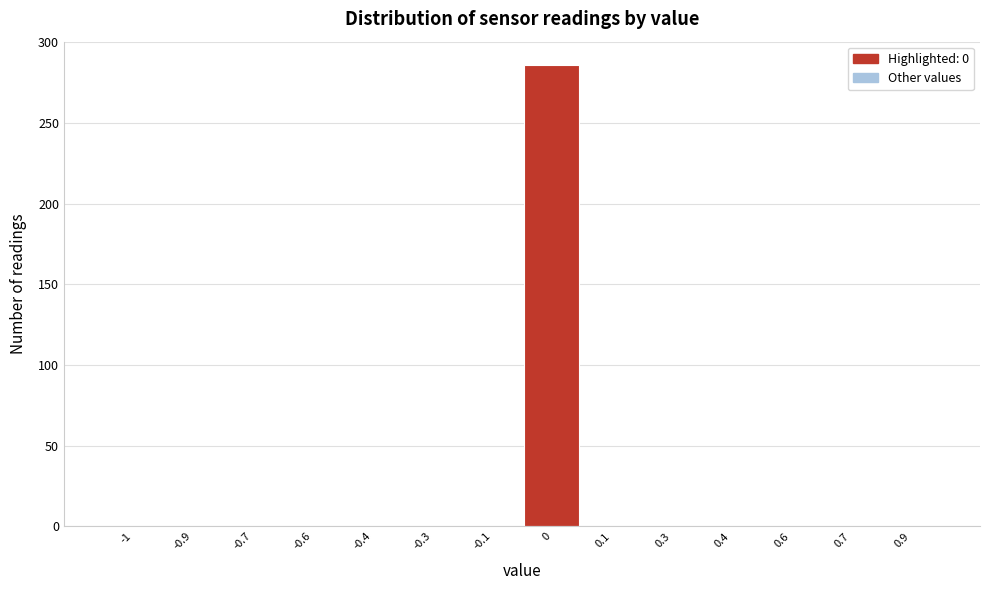

Reading left to right, transcribe all the data shown in this chart.

-1=0	-0.9=0	-0.7=0	-0.6=0	-0.4=0	-0.3=0	-0.1=0	0=286	0.1=0	0.3=0	0.4=0	0.6=0	0.7=0	0.9=0